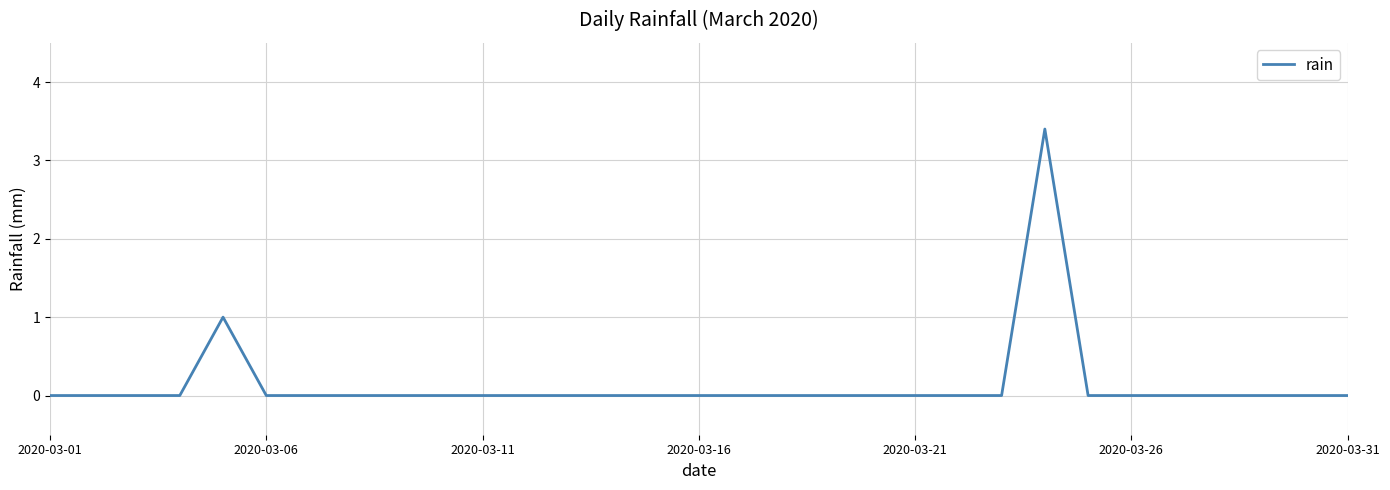

Does the chart display data point markers on the line(s)?

No